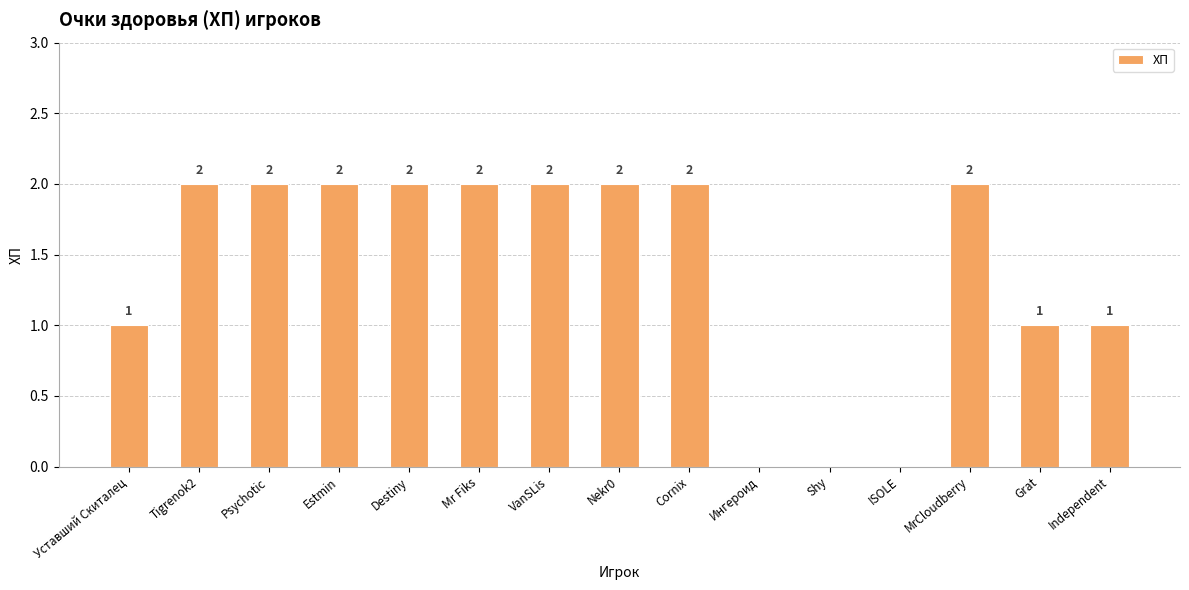

What is the ratio of the value at Nekr0 to the value at Уставший Скиталец?

2.0